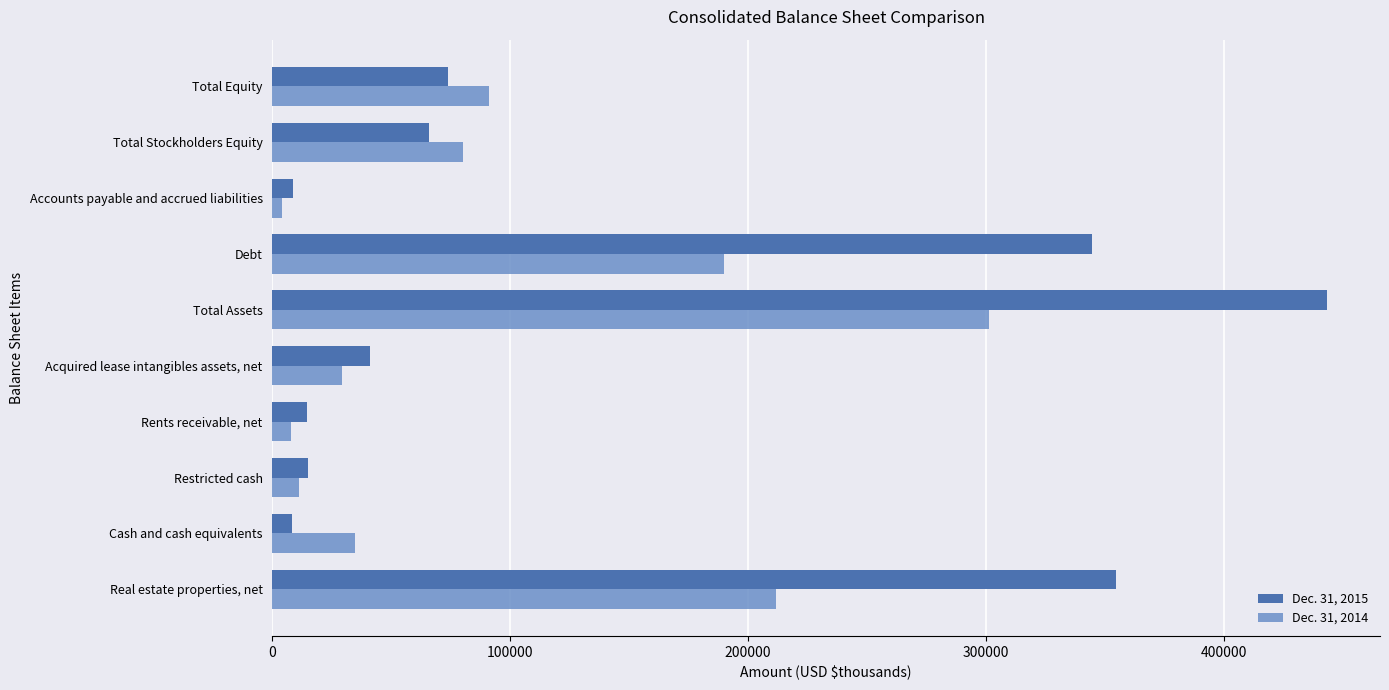

How many data points does each series have?

10